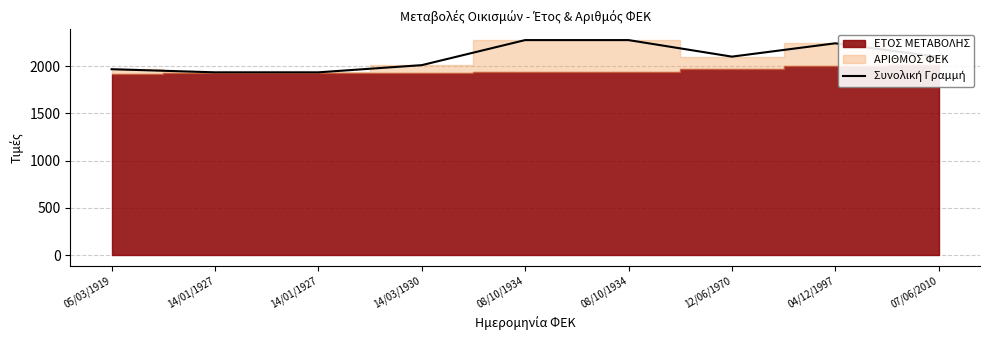

What is the average value?

2093